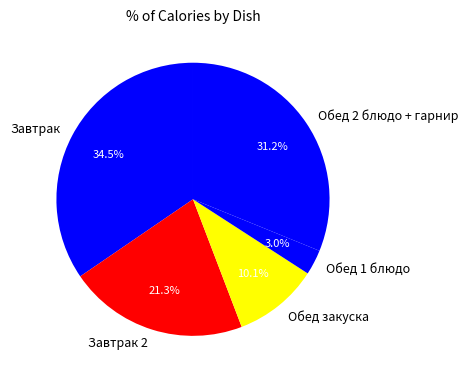

What is the smallest slice in the pie chart?

Обед 1 блюдо